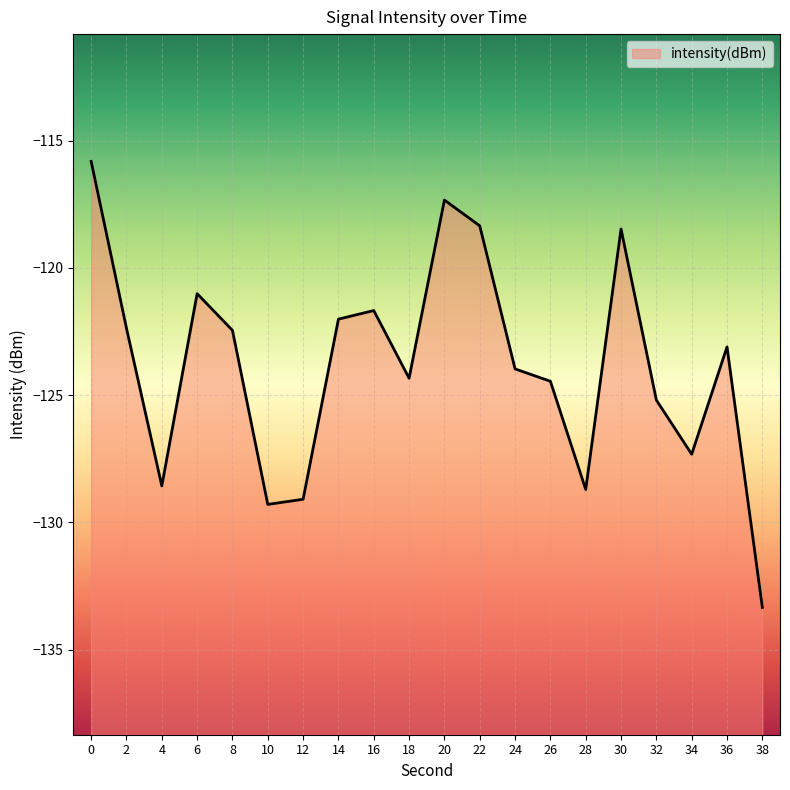

Is it true that the value at 18 is -201.3?

False